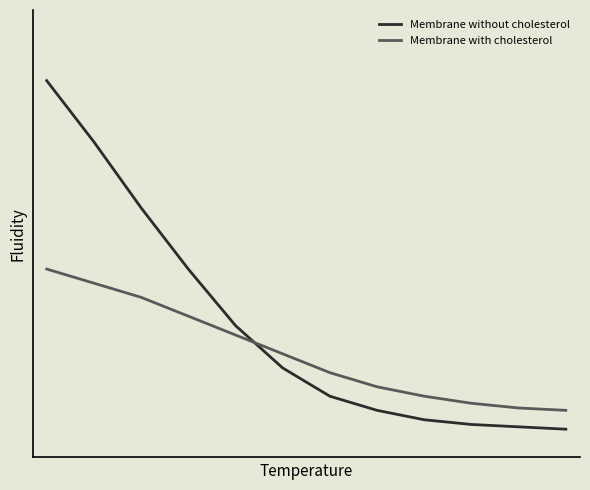

Is this an area chart (filled region under the line)?

No